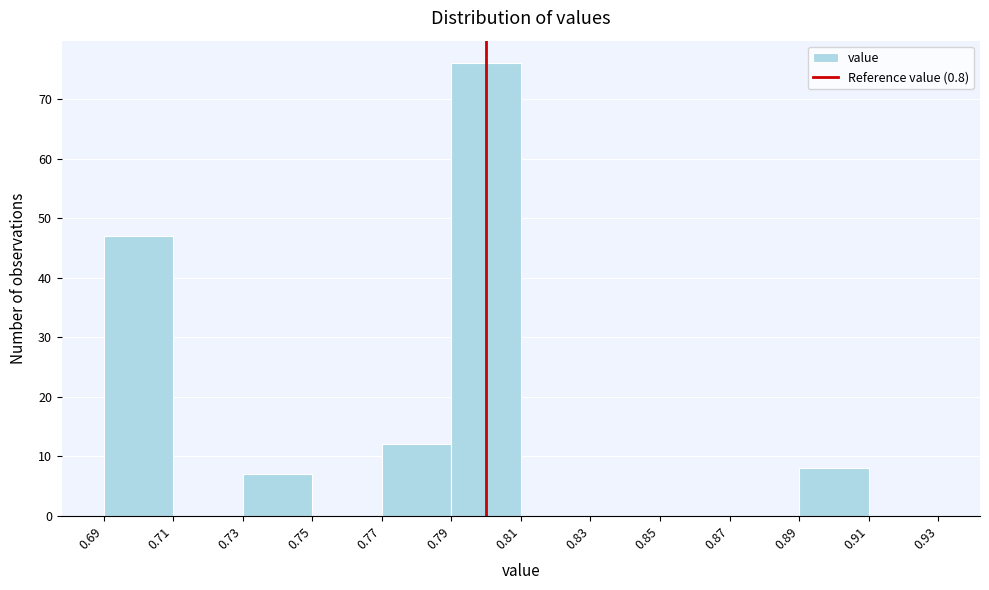

Reading left to right, list every bar in this chart as the range it spans on the x-axis followed by its height. The values are not printed on the chart, so give them approximately, as read against the axis.

0.69 to 0.71: 47
0.71 to 0.73: 0
0.73 to 0.75: 7
0.75 to 0.77: 0
0.77 to 0.79: 12
0.79 to 0.81: 76
0.81 to 0.83: 0
0.83 to 0.85: 0
0.85 to 0.87: 0
0.87 to 0.89: 0
0.89 to 0.91: 8
0.91 to 0.93: 0